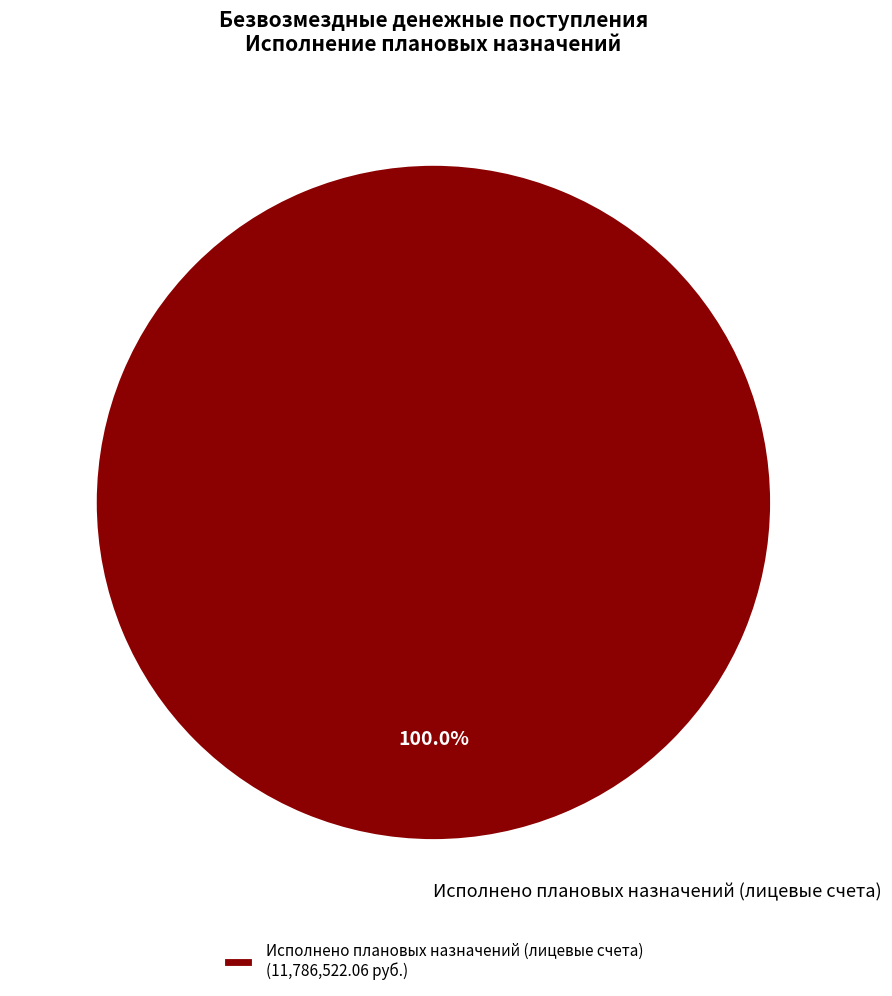

Does any single category account for the majority?

Yes